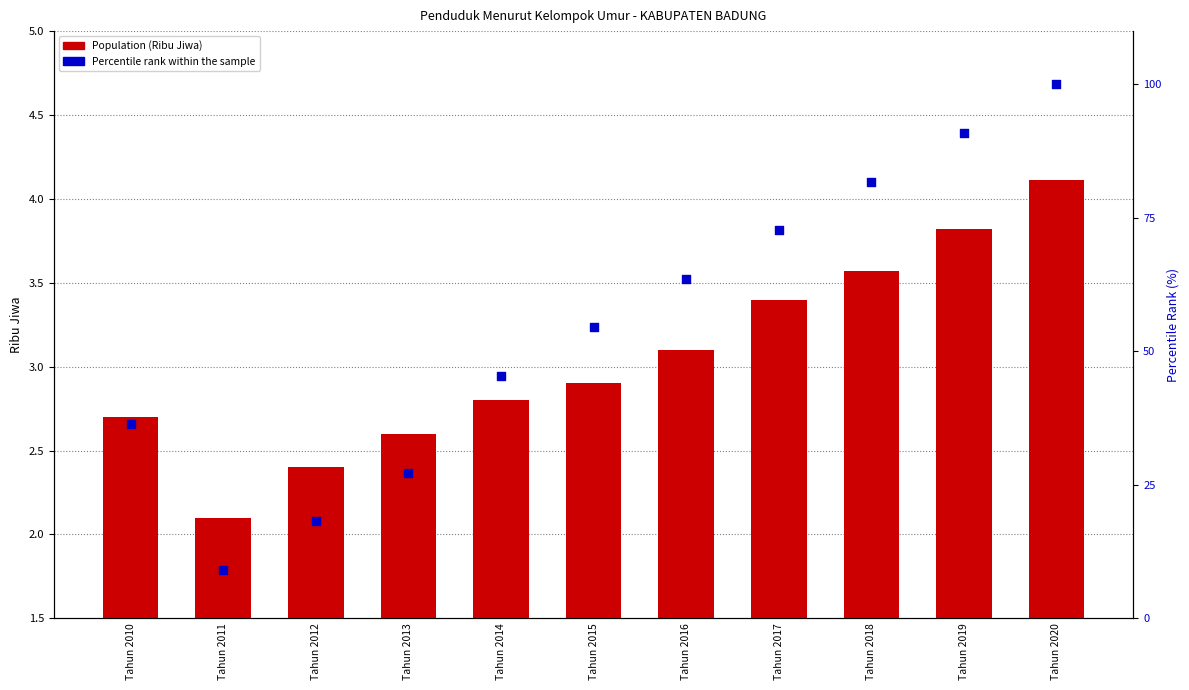

At which category is the sum across all series the highest?

Tahun 2020